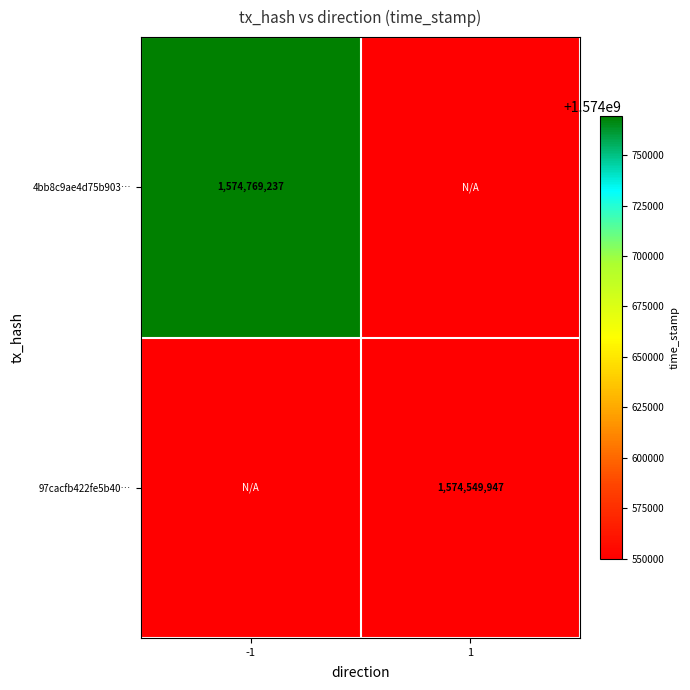

Rank the categories by 97cacfb422fe5b40… value from lowest to highest.

-1, 1